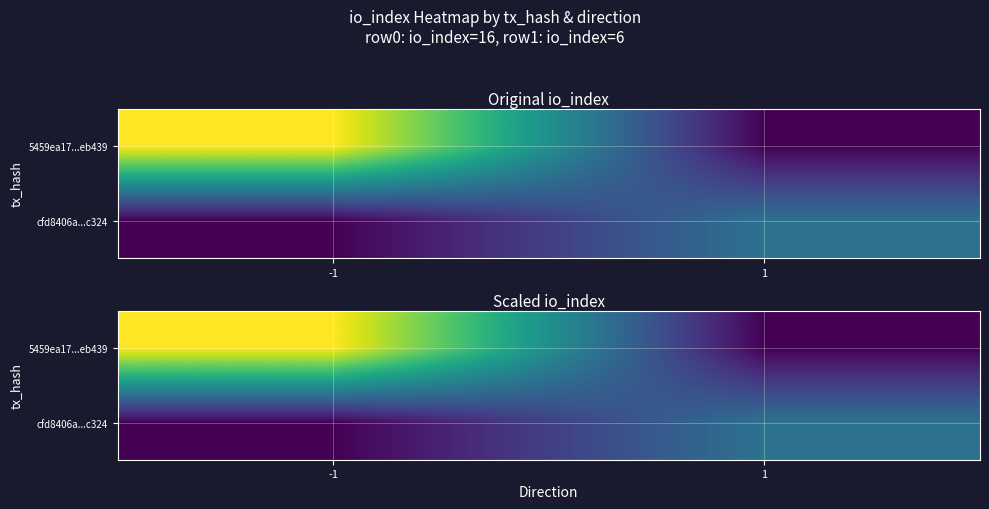

Between -1 and 1, which series saw the biggest shift?

5459ea17...eb439